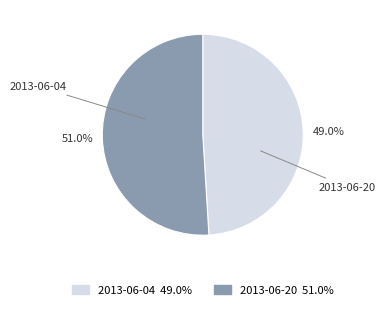

Which category has the smallest portion of the pie?

2013-06-04